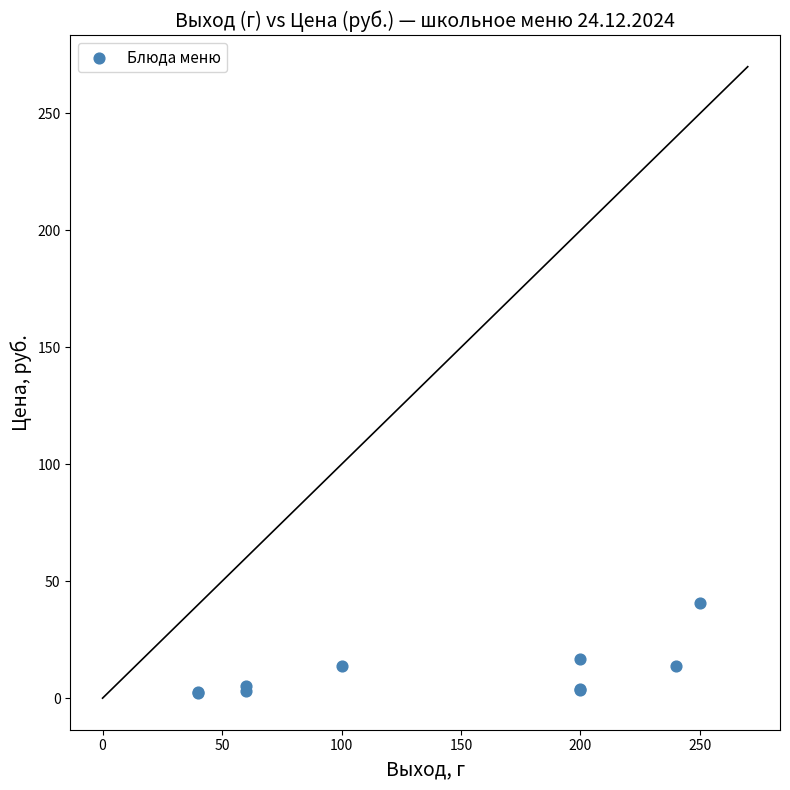

What Y value in the scatter plot is closest to 21?

16.9